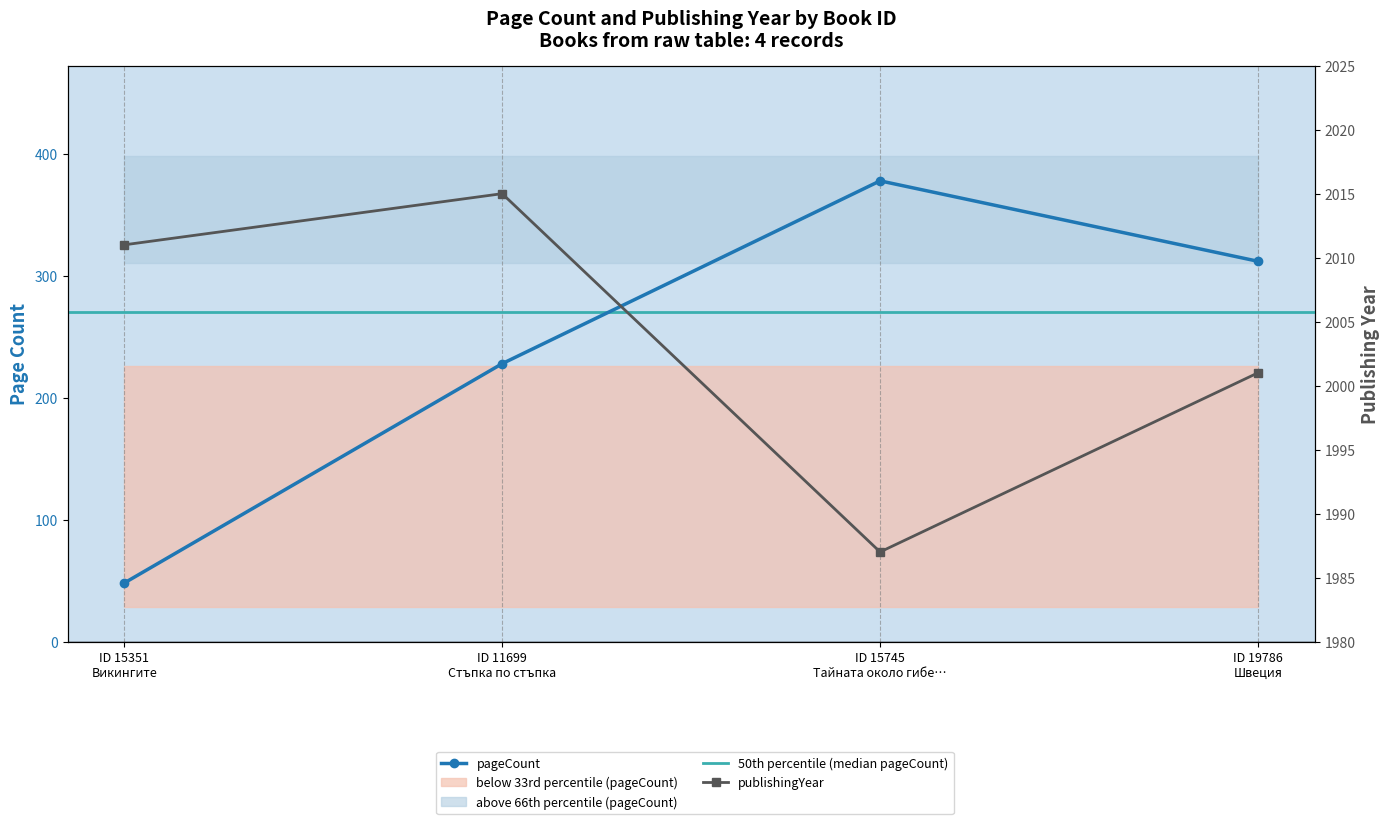

At which label does pageCount reach its minimum?

ID 15351 Викингите